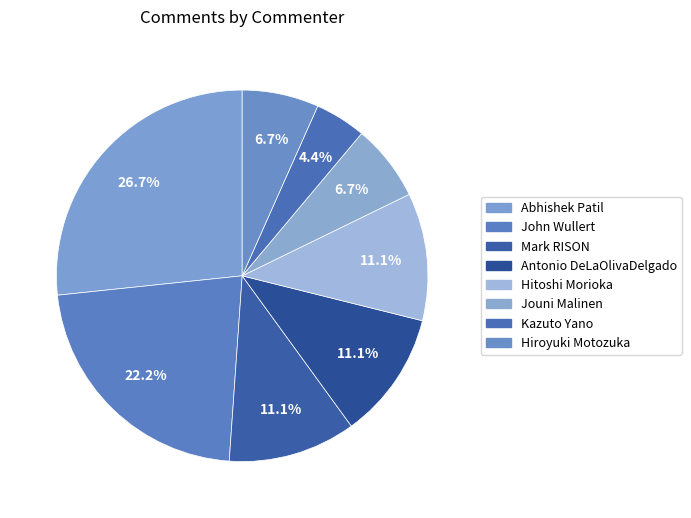

Rank the categories by value from highest to lowest.

Abhishek Patil, John Wullert, Mark RISON, Antonio DeLaOlivaDelgado, Hitoshi Morioka, Jouni Malinen, Hiroyuki Motozuka, Kazuto Yano